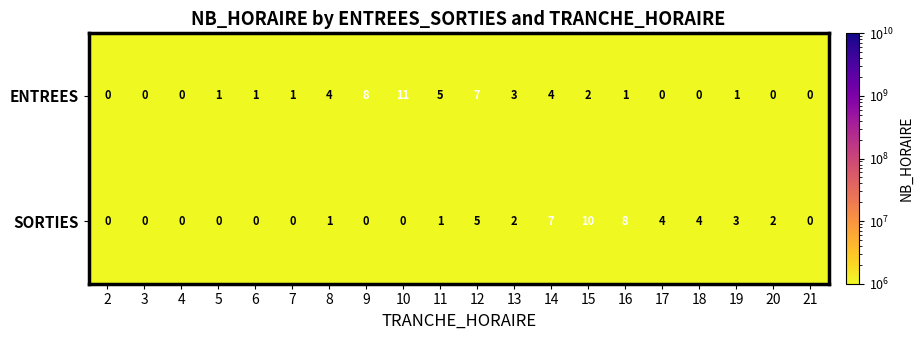

How many data points does each series have?

20